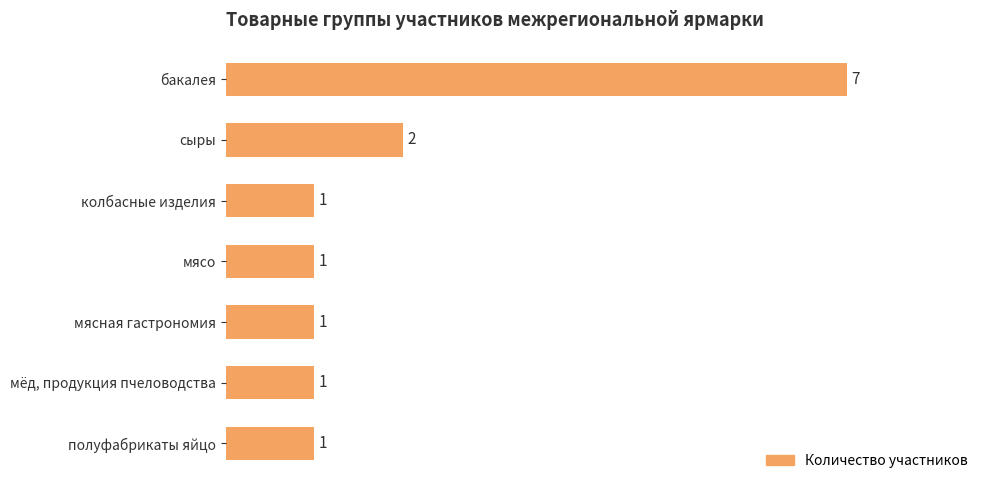

What is the change in value from бакалея to мясная гастрономия?

-6